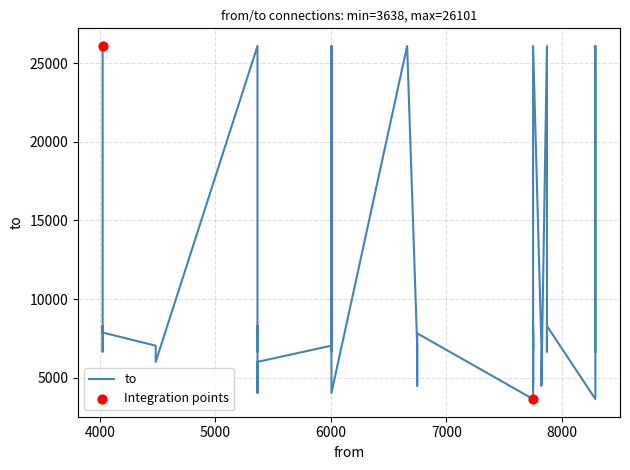

What is the change in value from 7822 to 5365?

+655